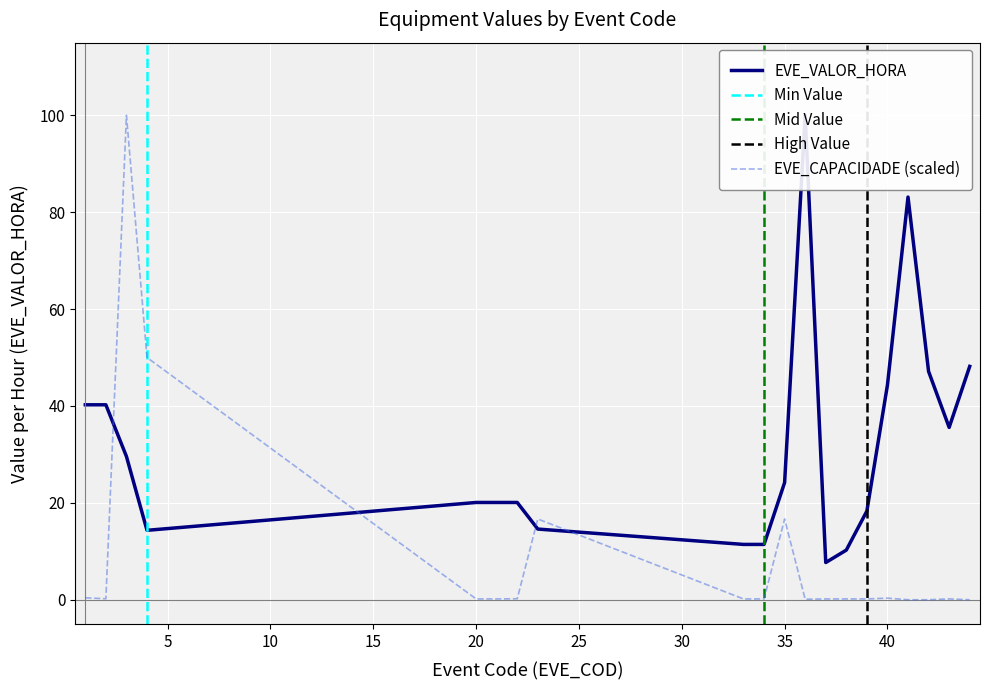

At how many categories does at least one series exceed 0?

20